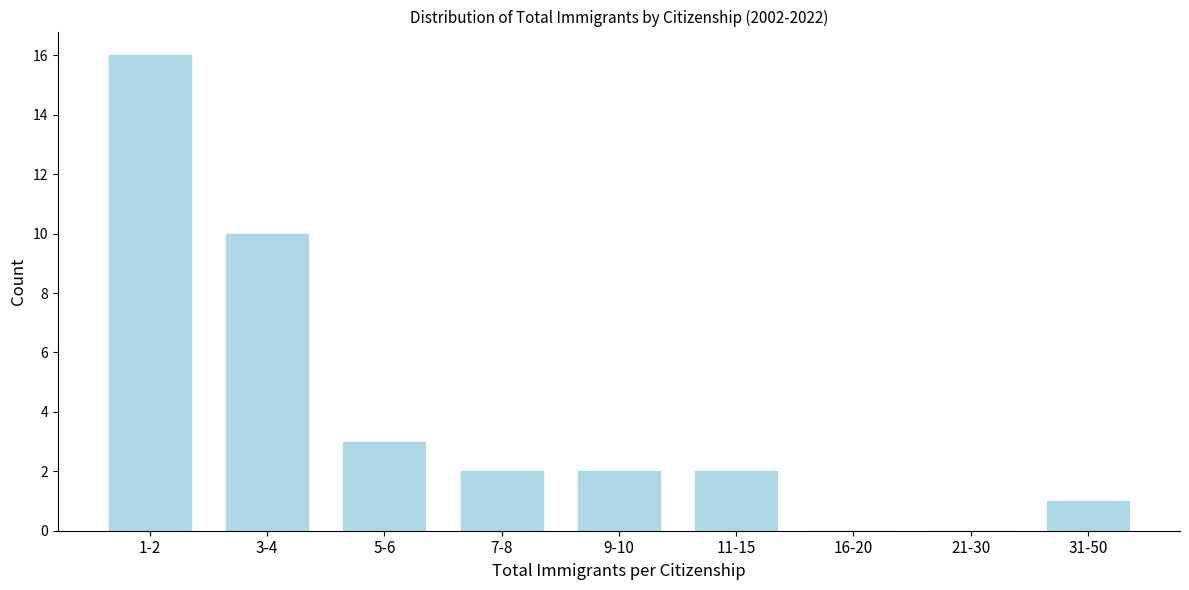

Reading left to right, what are all the values shown in this chart?

1-2=16	3-4=10	5-6=3	7-8=2	9-10=2	11-15=2	16-20=0	21-30=0	31-50=1